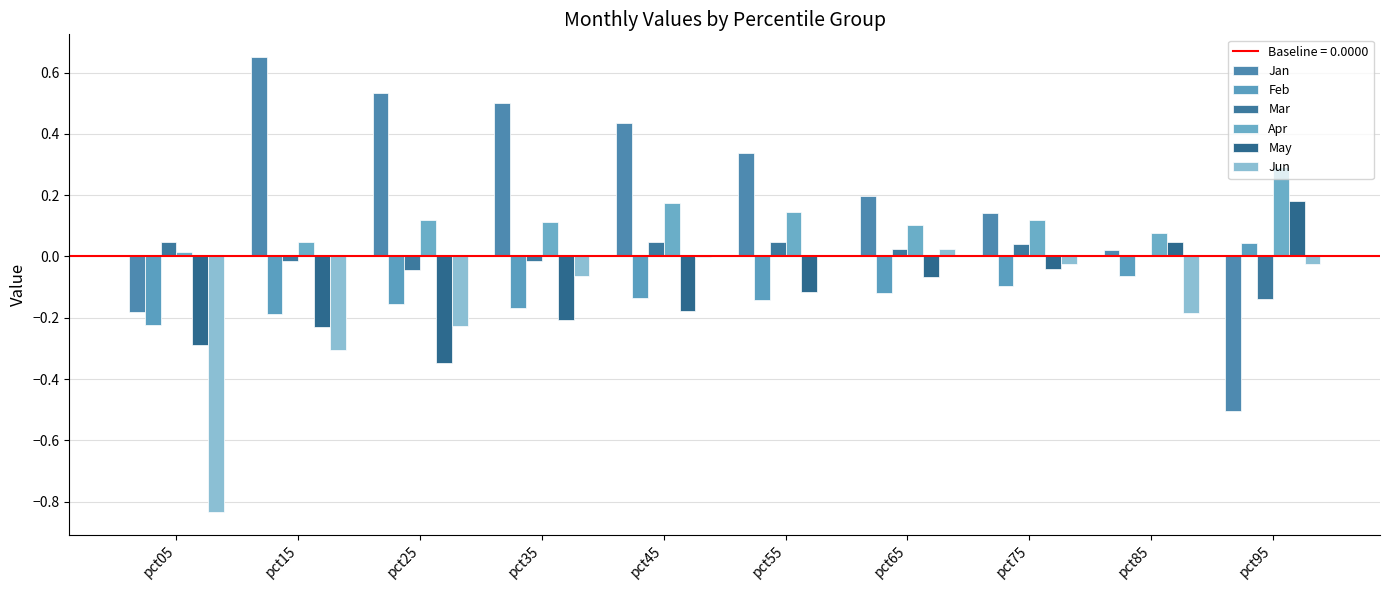

Is it true that Mar equals 0.0 at pct65?

True